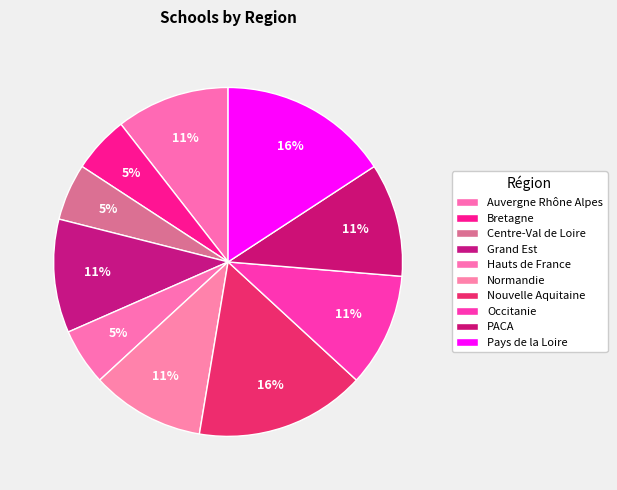

Count the number of slices in the pie.

10